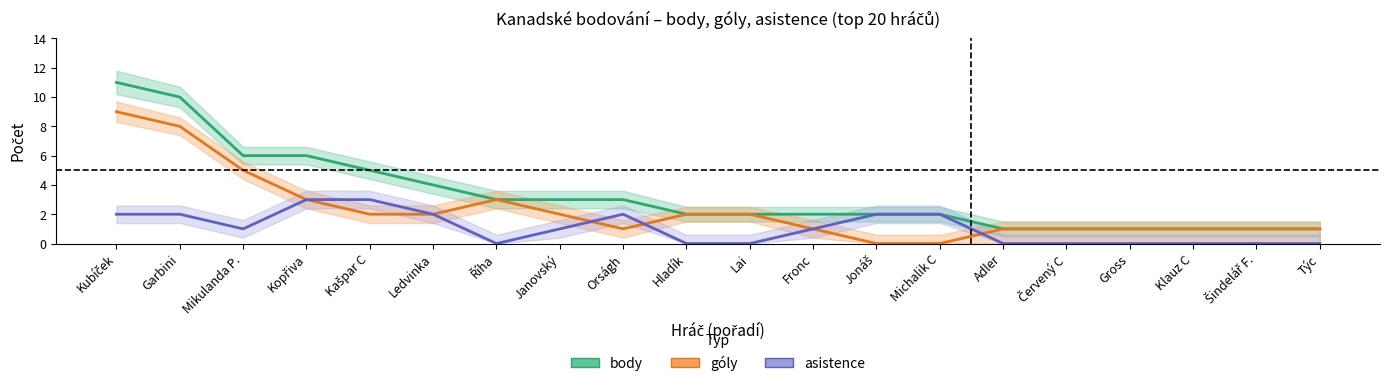

Is this an area chart (filled region under the line)?

No